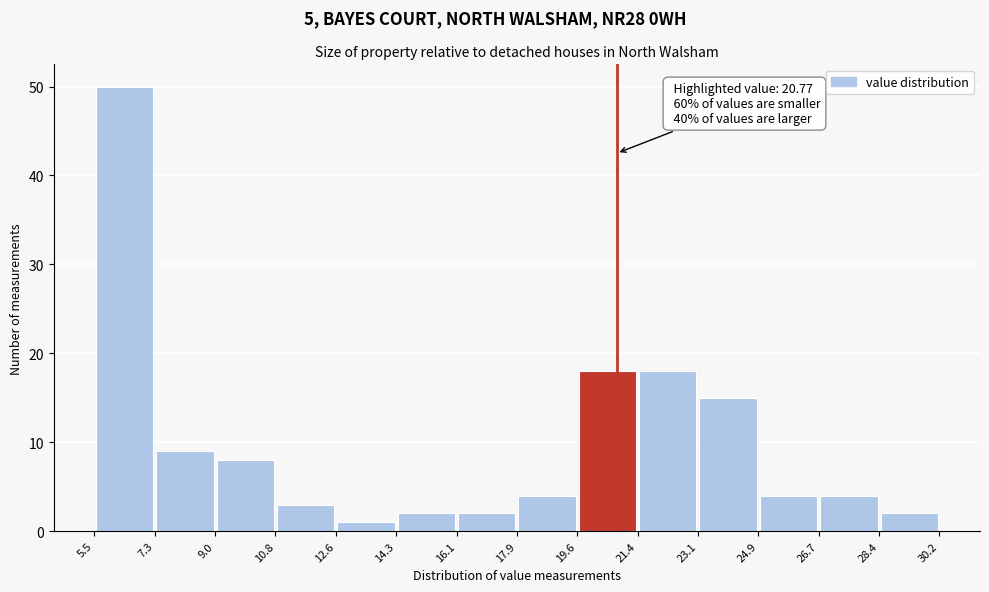

Which range on the x-axis has the tallest bar?

5.5 to 7.3